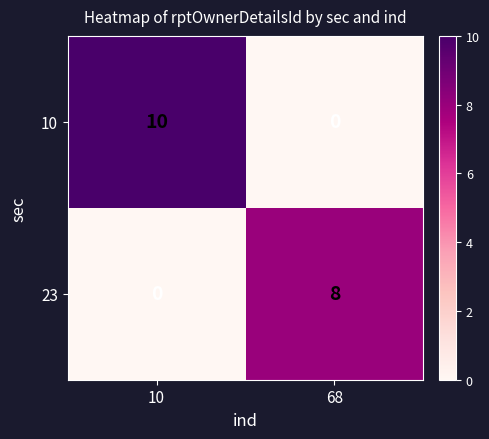

Reading left to right, extract all data points from this chart.

10: 10	0
23: 0	8